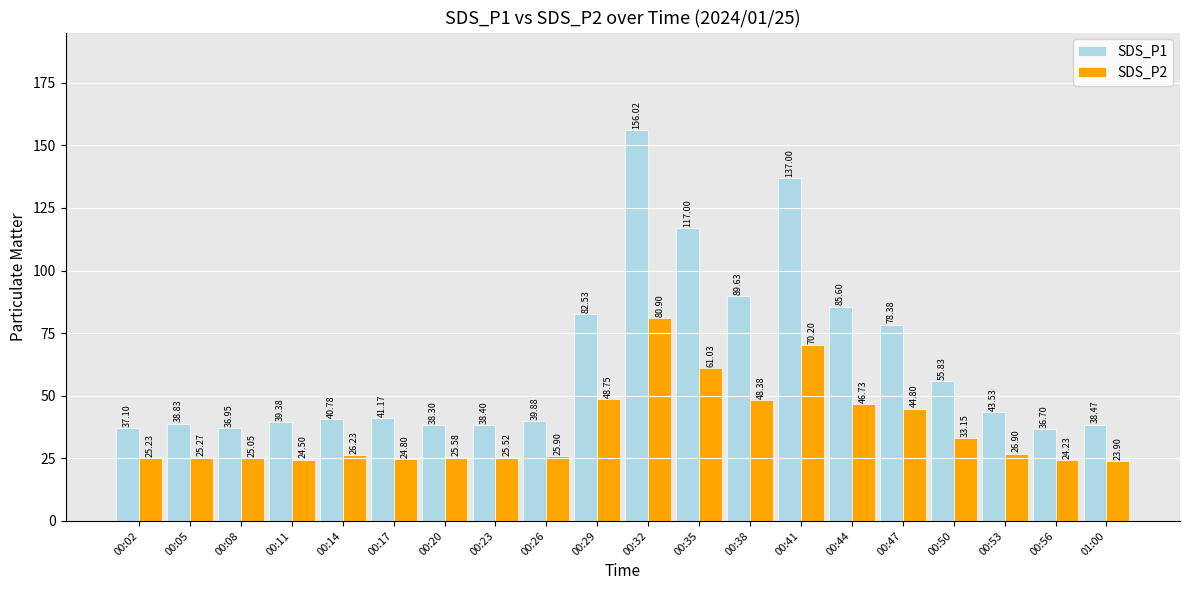

Read the SDS_P2 value at 00:26.

25.9